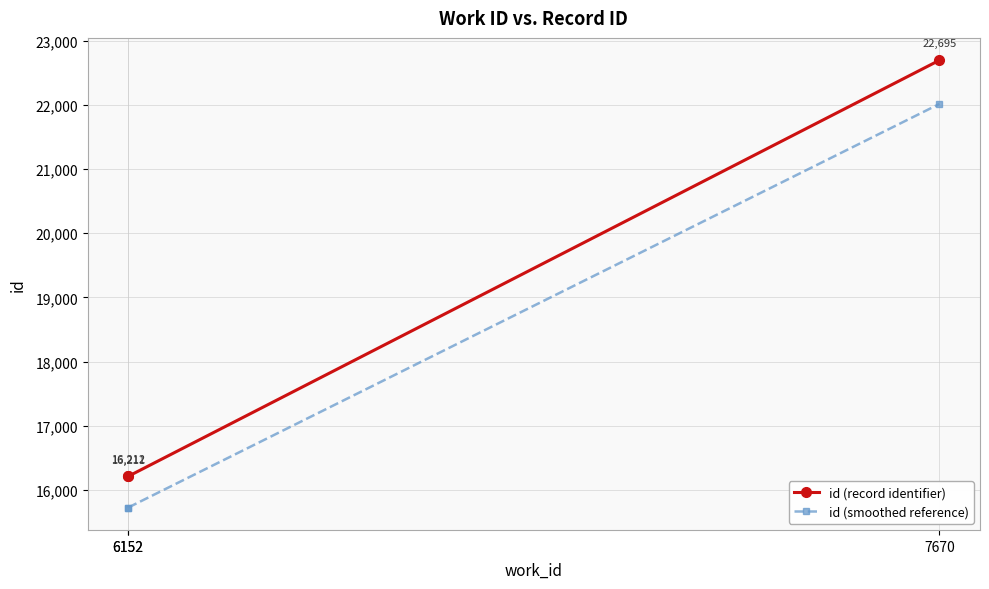

What is the difference between the id (smoothed reference) values at 7670 and 6152?

6288.5